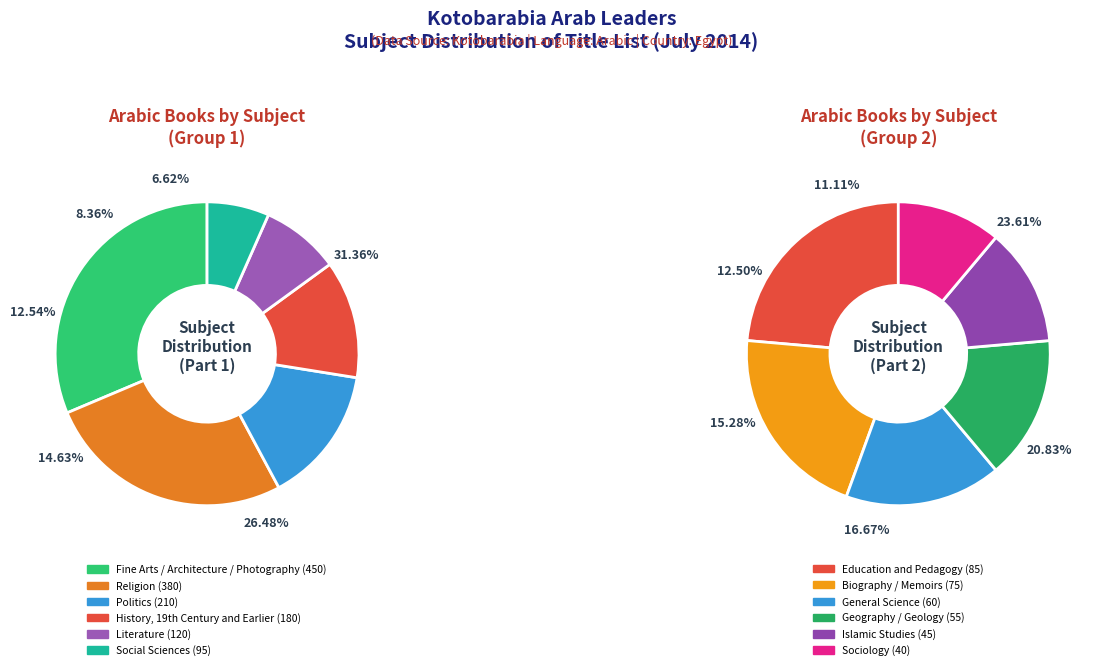

True or false: Fine Arts / Architecture / Photography accounts for 25% of the total.

True